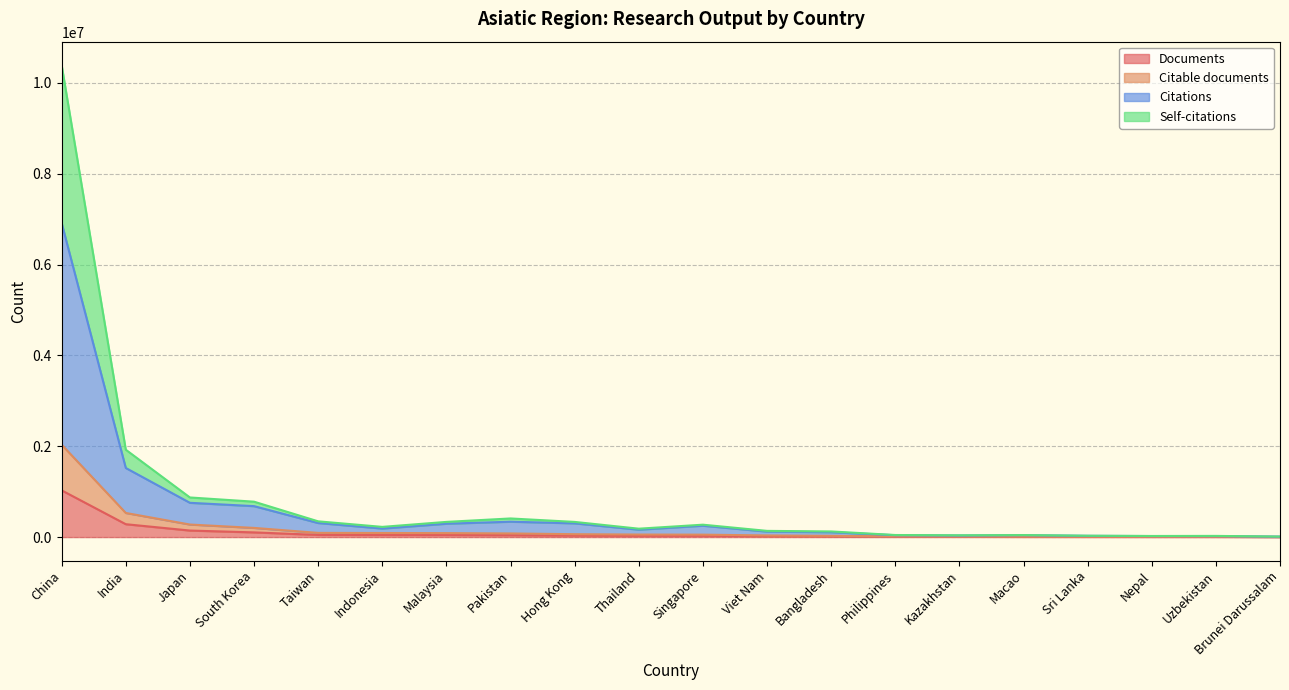

How many distinct data groups are displayed?

4